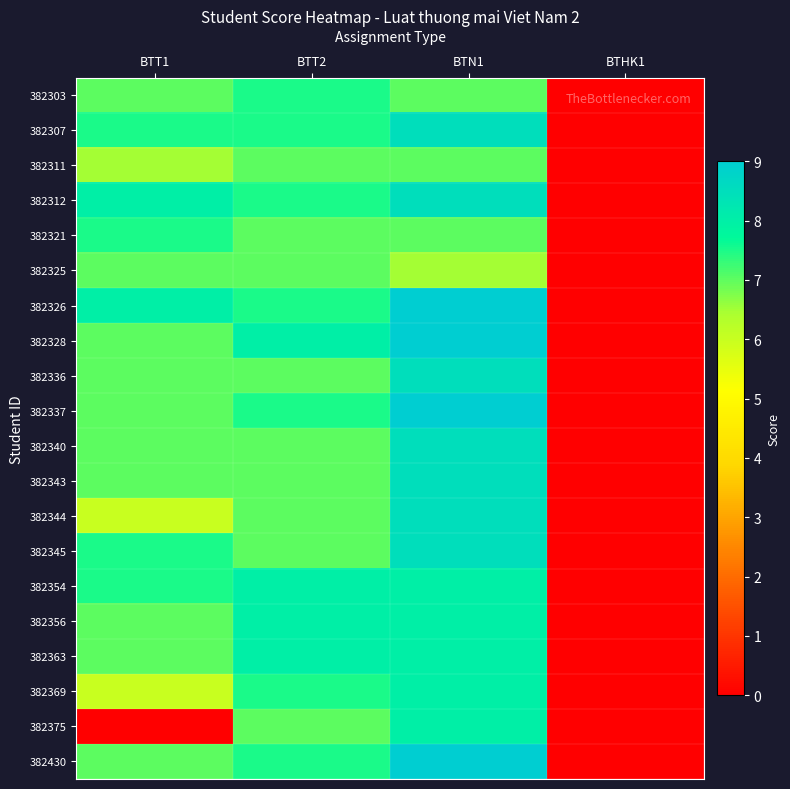

What is the total value across all series at BTT2?

147.5